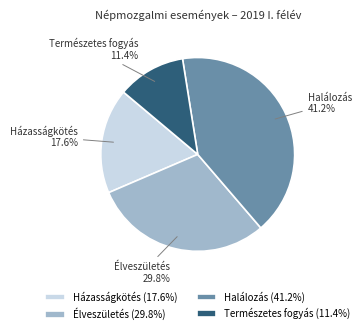

Is there a majority slice in this chart?

No